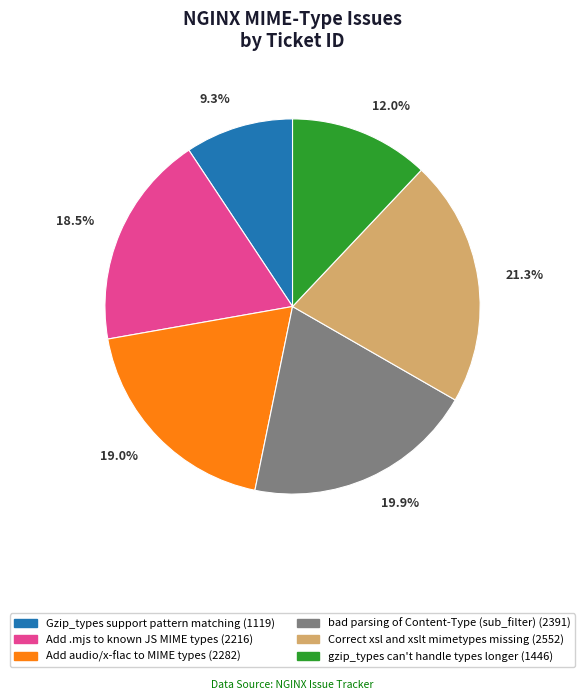

To the nearest percent, what percentage of the pie is Correct xsl and xslt mimetypes missing?

21%